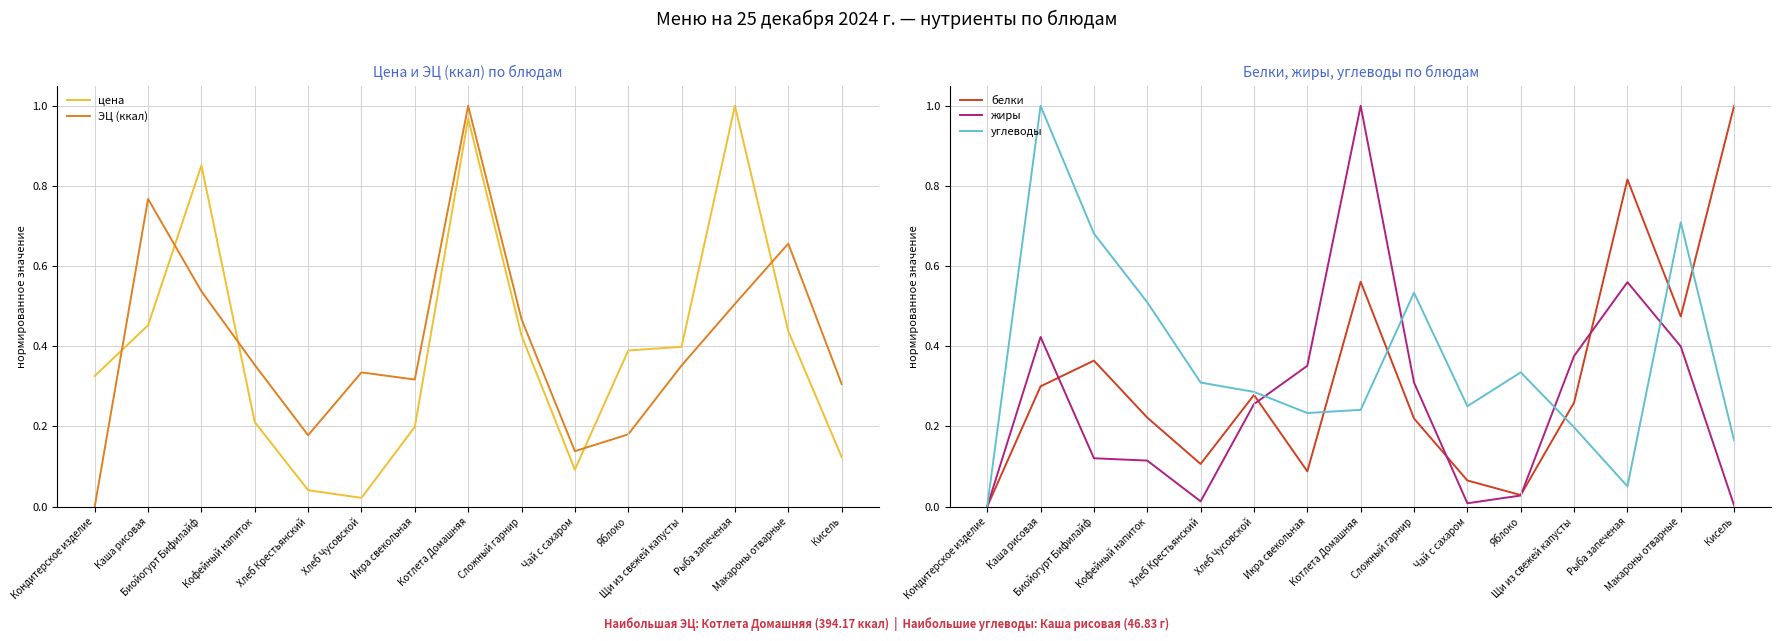

Which series ends up on top after the final intersection of углеводы and цена?

углеводы